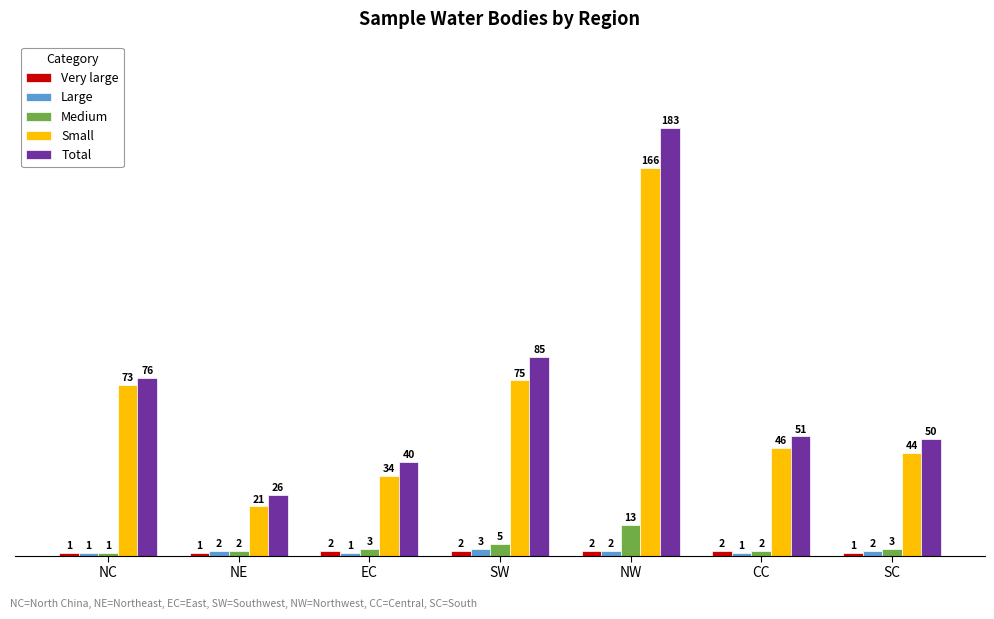

Which category has the highest value in the Total series?

NW